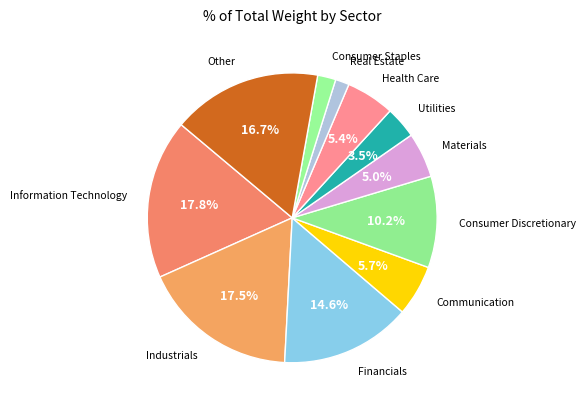

Which has a higher value, Real Estate or Communication?

Communication